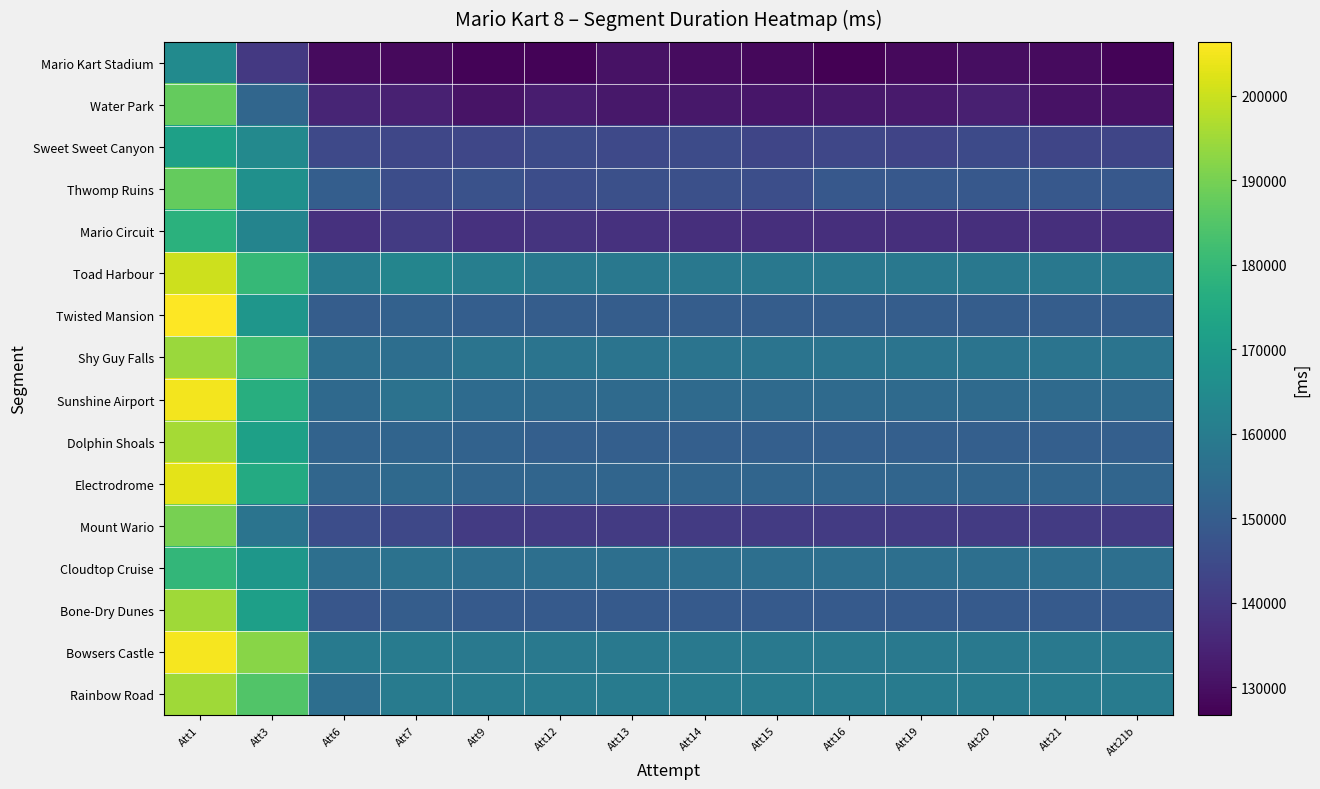

Reading right to left, transcribe all the data shown in this chart.

Mario Kart Stadium: Att21b=127490	Att21=128889	Att20=129803	Att19=128616	Att16=126705	Att15=128533	Att14=129458	Att13=130449	Att12=127587	Att9=127345	Att7=128817	Att6=128919	Att3=139848	Att1=164928
Water Park: Att21b=130729	Att21=130729	Att20=133842	Att19=132465	Att16=131816	Att15=131554	Att14=131953	Att13=131785	Att12=133049	Att9=130985	Att7=134007	Att6=134953	Att3=152959	Att1=187471
Sweet Sweet Canyon: Att21b=143354	Att21=143354	Att20=144578	Att19=143145	Att16=143778	Att15=143298	Att14=144946	Att13=144138	Att12=144953	Att9=143609	Att7=143636	Att6=144182	Att3=164274	Att1=171876
Thwomp Ruins: Att21b=148690	Att21=148690	Att20=148690	Att19=148690	Att16=148690	Att15=145954	Att14=146118	Att13=146306	Att12=145477	Att9=146770	Att7=145530	Att6=150602	Att3=166600	Att1=187675
Mario Circuit: Att21b=137434	Att21=137434	Att20=137434	Att19=137434	Att16=137434	Att15=137434	Att14=137434	Att13=138178	Att12=138665	Att9=138111	Att7=140615	Att6=138178	Att3=162652	Att1=177717
Toad Harbour: Att21b=158618	Att21=158618	Att20=158618	Att19=158618	Att16=158618	Att15=158618	Att14=158618	Att13=158618	Att12=158618	Att9=160666	Att7=162923	Att6=160276	Att3=179927	Att1=200318
Twisted Mansion: Att21b=150221	Att21=150221	Att20=150221	Att19=150221	Att16=150221	Att15=150221	Att14=150221	Att13=150221	Att12=150221	Att9=150594	Att7=151464	Att6=150242	Att3=168513	Att1=206380
Shy Guy Falls: Att21b=157511	Att21=157511	Att20=157511	Att19=157511	Att16=157511	Att15=157511	Att14=157511	Att13=157511	Att12=157511	Att9=157346	Att7=155458	Att6=155946	Att3=182148	Att1=194398
Sunshine Airport: Att21b=154178	Att21=154178	Att20=154178	Att19=154178	Att16=154178	Att15=154178	Att14=154178	Att13=154178	Att12=154178	Att9=154466	Att7=156746	Att6=153802	Att3=176733	Att1=205102
Dolphin Shoals: Att21b=150746	Att21=150746	Att20=150746	Att19=150746	Att16=150746	Att15=150746	Att14=150746	Att13=150746	Att12=150746	Att9=151714	Att7=152346	Att6=152153	Att3=171968	Att1=195569
Electrodrome: Att21b=152810	Att21=152810	Att20=152810	Att19=152810	Att16=152810	Att15=152810	Att14=152810	Att13=152810	Att12=152810	Att9=152810	Att7=153937	Att6=153106	Att3=175550	Att1=203152
Mount Wario: Att21b=140561	Att21=140561	Att20=140561	Att19=140561	Att16=140561	Att15=140561	Att14=140561	Att13=140561	Att12=140561	Att9=140561	Att7=143866	Att6=145546	Att3=157307	Att1=190010
Cloudtop Cruise: Att21b=155938	Att21=155938	Att20=155938	Att19=155938	Att16=155938	Att15=155938	Att14=155938	Att13=155938	Att12=155938	Att9=155938	Att7=156674	Att6=155914	Att3=168758	Att1=179548
Bone-Dry Dunes: Att21b=149162	Att21=149162	Att20=149162	Att19=149162	Att16=149162	Att15=149162	Att14=149162	Att13=149162	Att12=149162	Att9=149162	Att7=150202	Att6=148057	Att3=171664	Att1=195069
Bowsers Castle: Att21b=159002	Att21=159002	Att20=159002	Att19=159002	Att16=159002	Att15=159002	Att14=159002	Att13=159002	Att12=159002	Att9=159002	Att7=159890	Att6=159563	Att3=192108	Att1=205389
Rainbow Road: Att21b=159840	Att21=159840	Att20=159840	Att19=159840	Att16=159840	Att15=159840	Att14=159840	Att13=159840	Att12=159840	Att9=159840	Att7=159840	Att6=155408	Att3=184815	Att1=194910